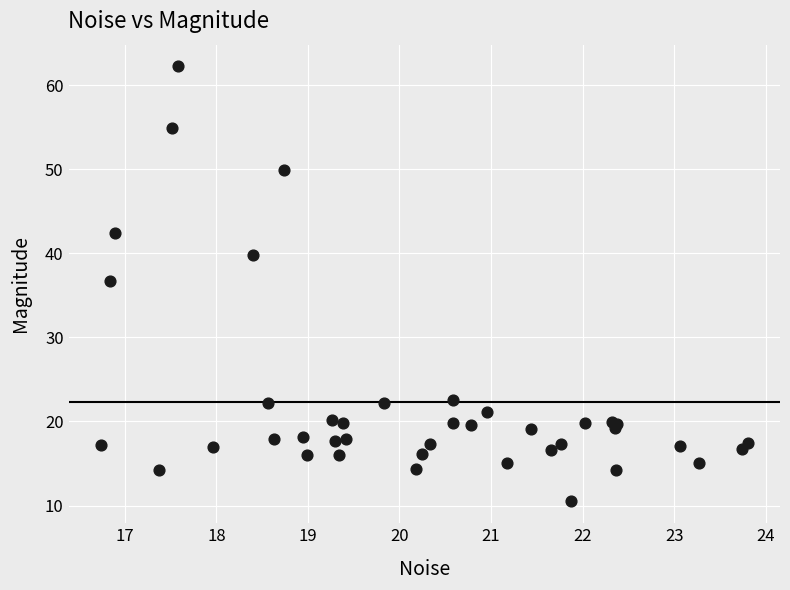

What Y value in the scatter plot is closest to 36?

36.7